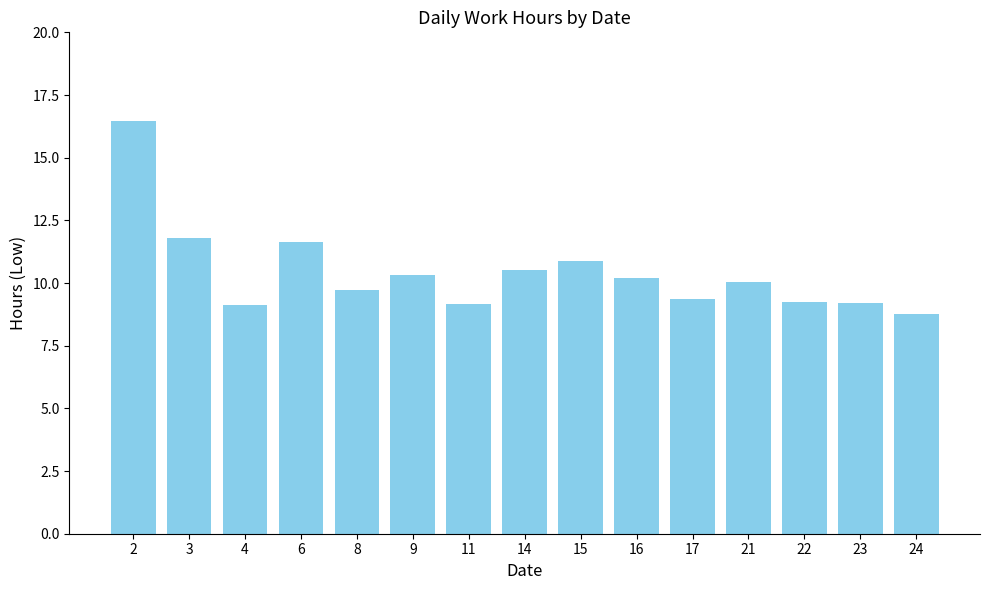

Between 16 and 4, which is larger?

16